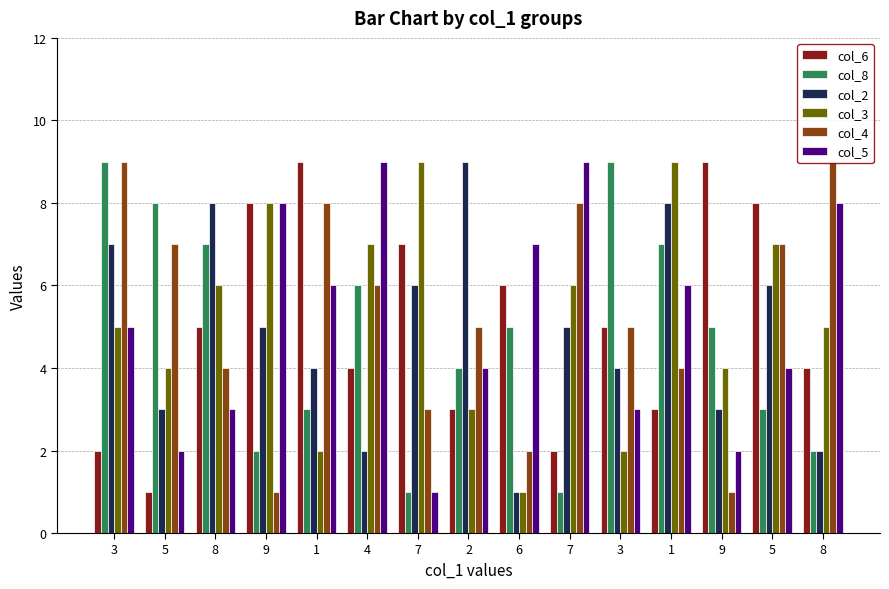

How many distinct data groups are displayed?

6